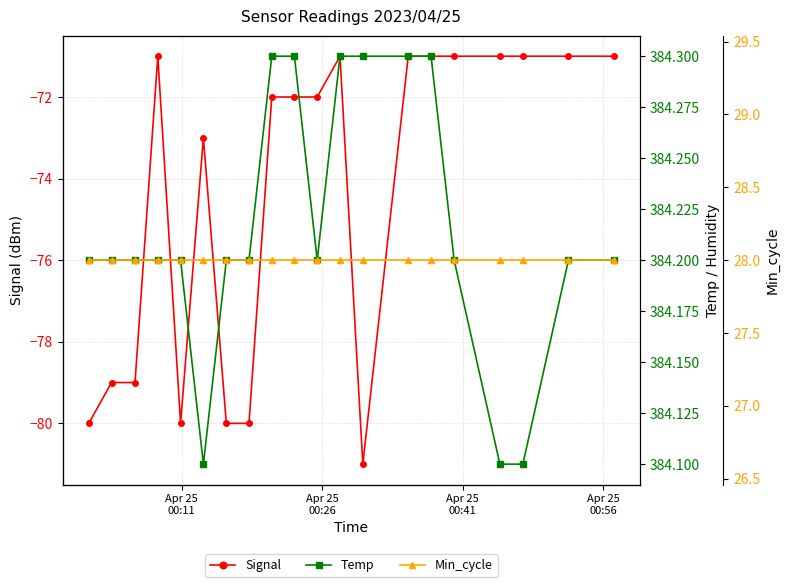

What is the value of the Signal point at the 15th from the left?

-71